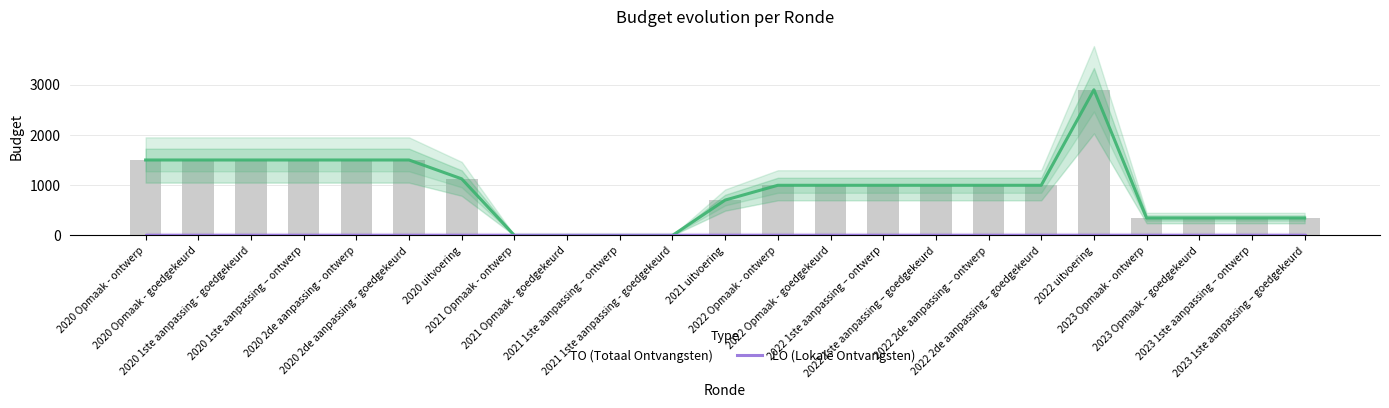

What is the average value of the TO (Totaal Ontvangsten) series?

917